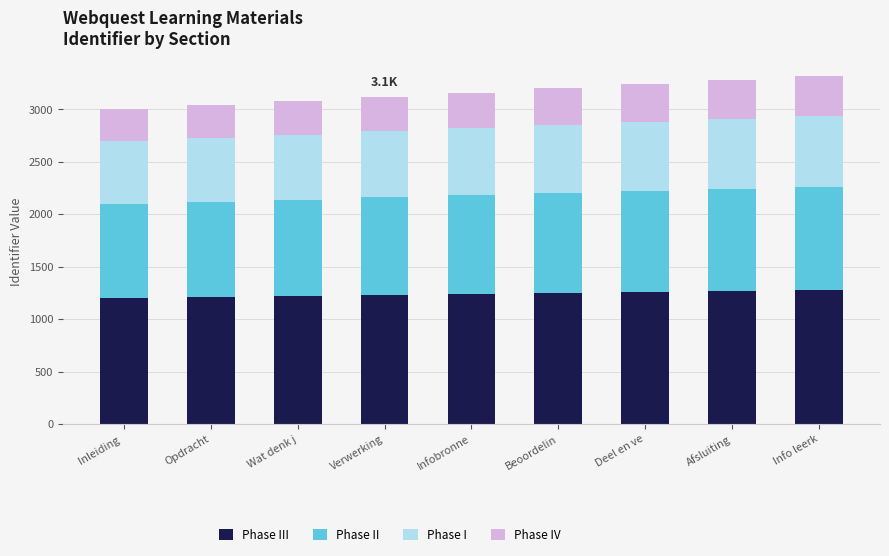

What is the total value across all series at Afsluiting?

3280